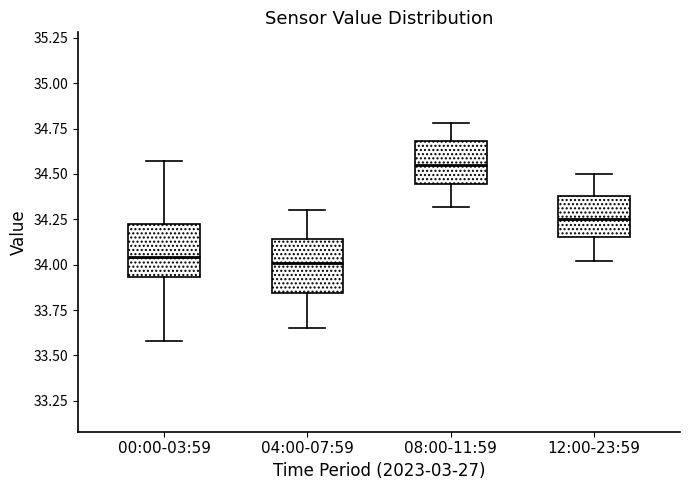

Where does the lower whisker of the box for 08:00-11:59 end on the y-axis? The values are not printed on the chart, so give them approximately, as read against the axis.

34.30